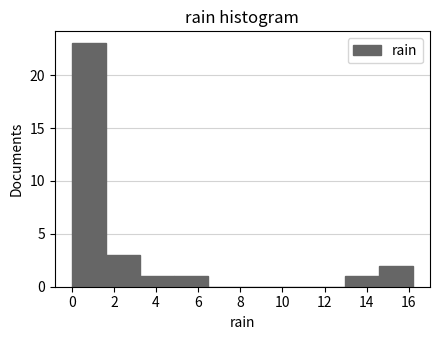

How tall is the bar that spans 1.62 to 3.24 on the x-axis? Neither the bar edges nor the heights are printed on the chart, so give them approximately, as read against the axes.

3